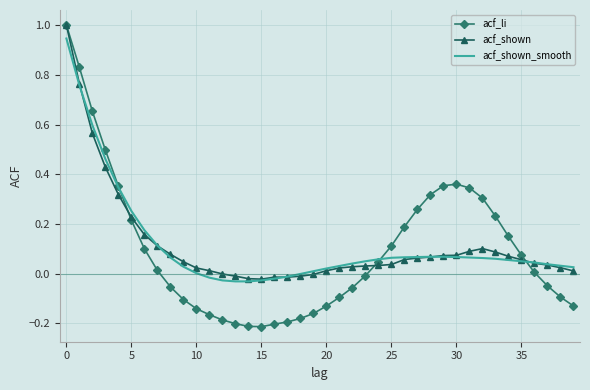

Which series has the largest range (max minus min)?

acf_li